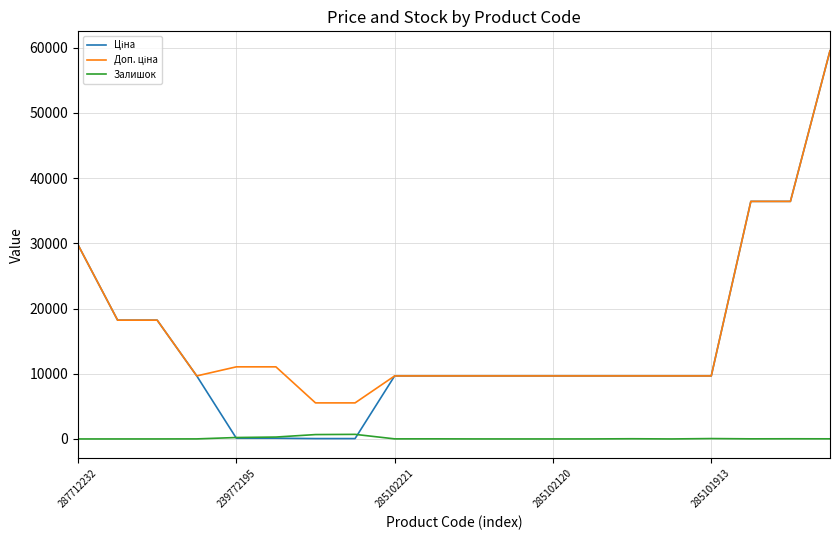

True or false: Доп. ціна and Залишок intersect in this chart.

False